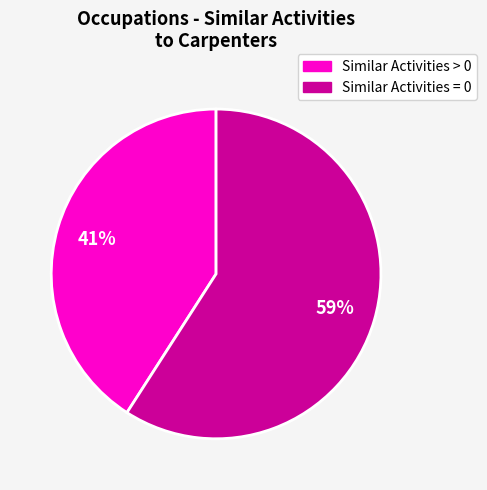

Is there any slice that represents more than half of the pie?

Yes